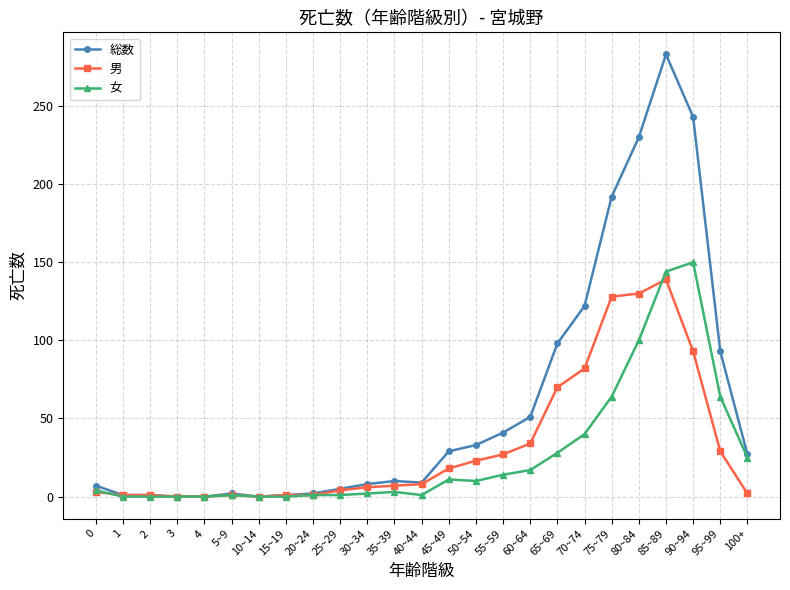

What is the highest value of the 男 series?

139